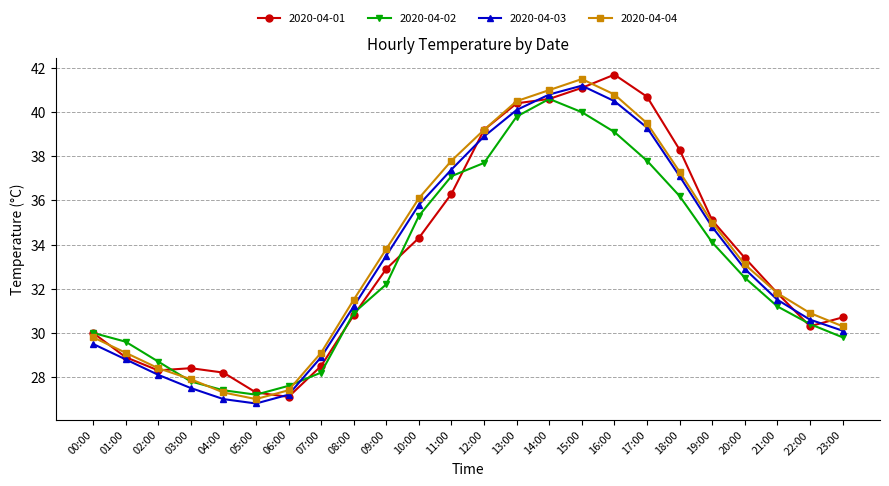

What is the spread (max minus min) of values at 13:00?

0.7